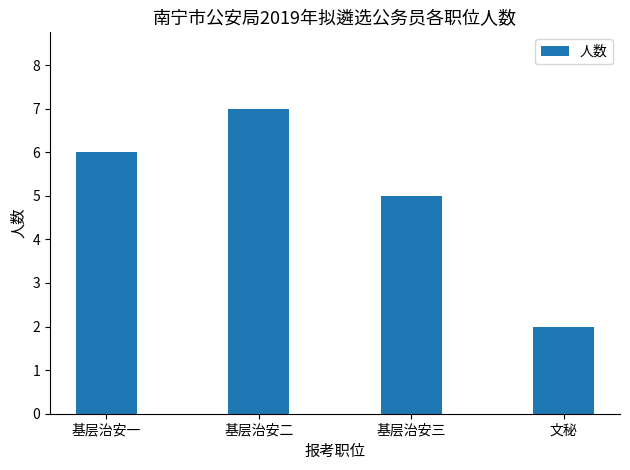

Reading right to left, transcribe all the data shown in this chart.

文秘=2	基层治安三=5	基层治安二=7	基层治安一=6